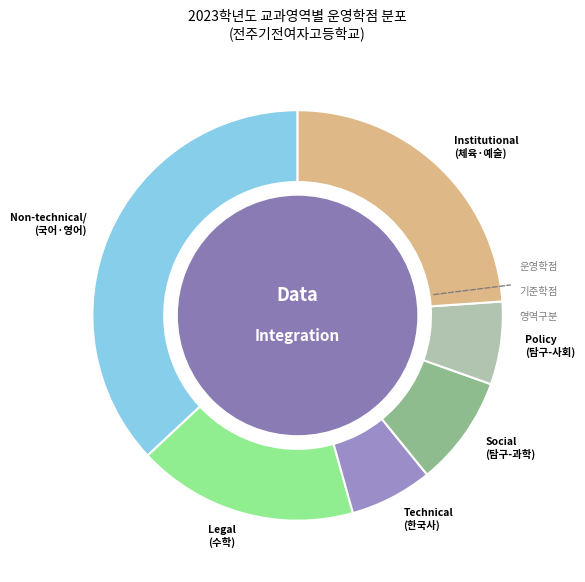

Which has a higher value, Social (탐구-과학) or Policy (탐구-사회)?

Social (탐구-과학)